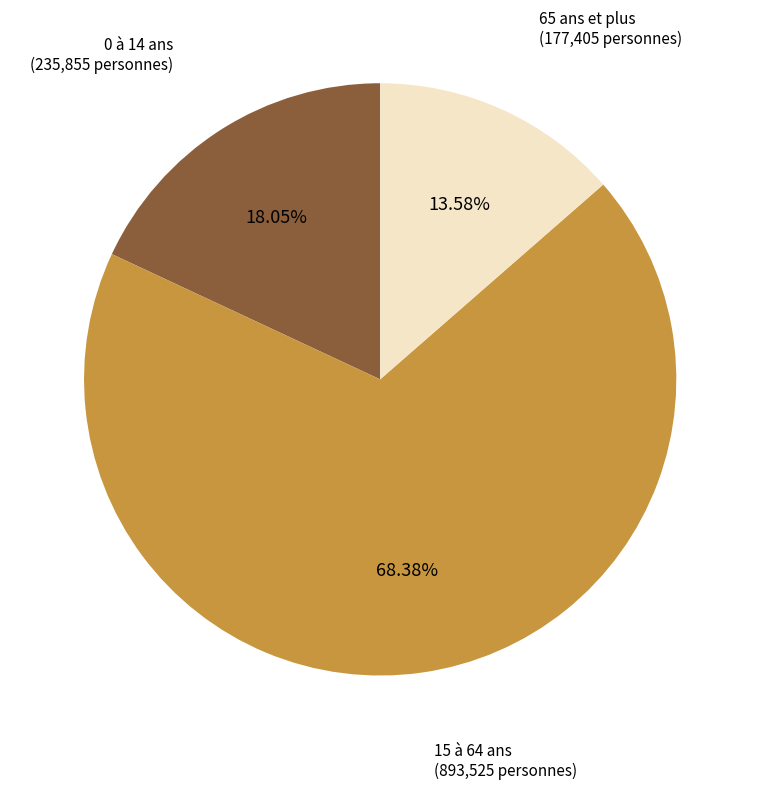

Combined, do 15 à 64 ans and 65 ans et plus account for over 50%?

Yes